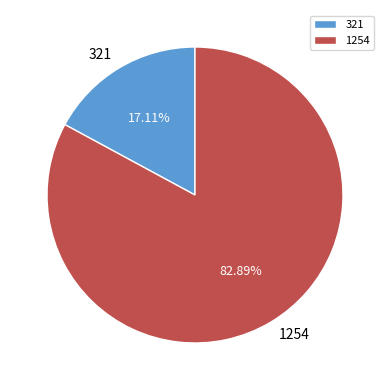

How many slices are in this pie chart?

2